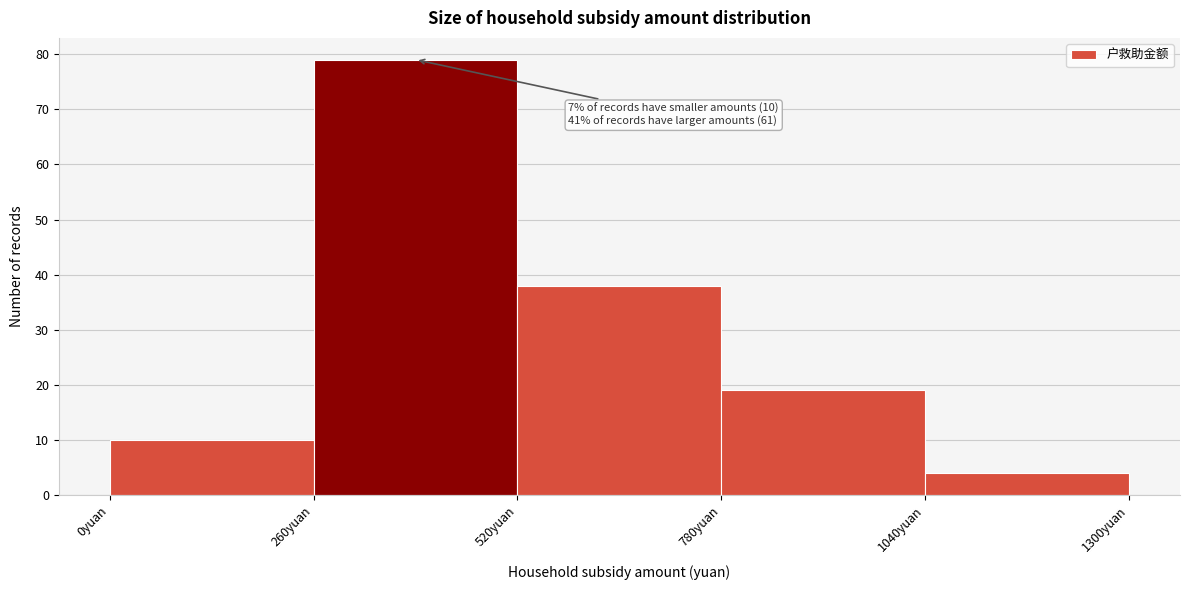

Which range on the x-axis has the tallest bar?

260 to 520